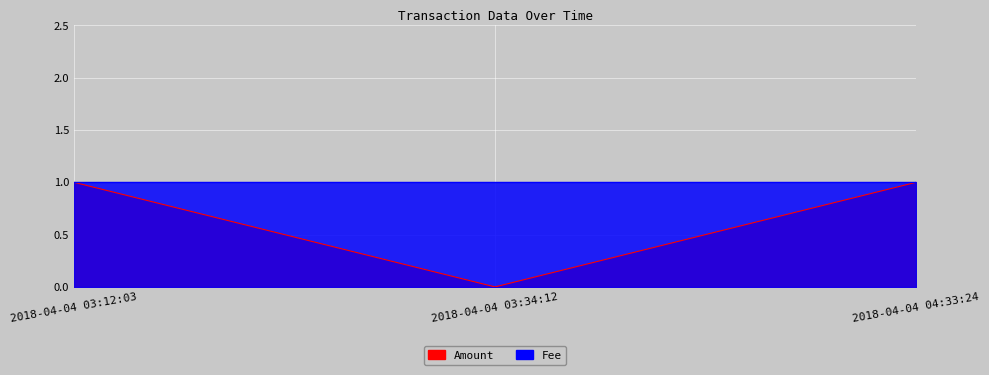

Reading left to right, extract all data points from this chart.

1	0	1